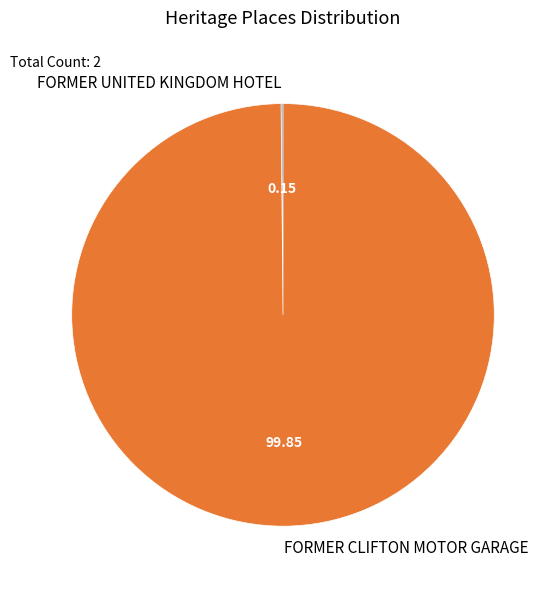

Which category accounts for the majority?

FORMER CLIFTON MOTOR GARAGE